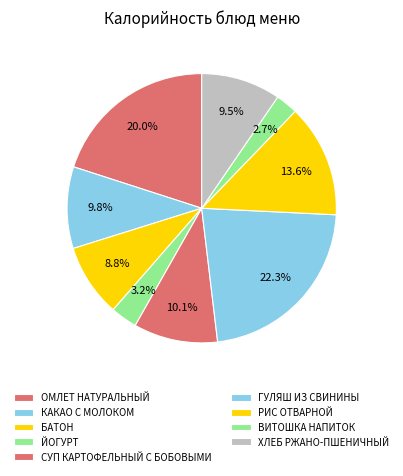

How many slices are in this pie chart?

9